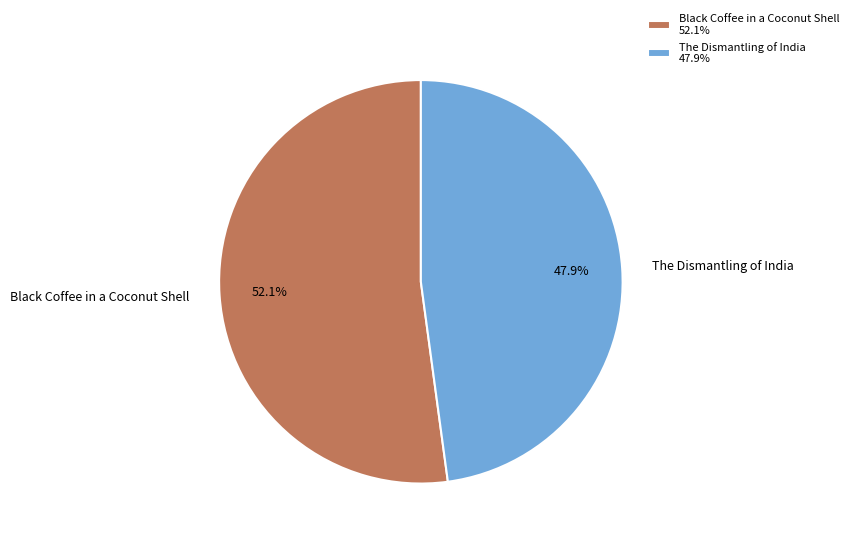

What is the majority slice?

Black Coffee in a Coconut Shell